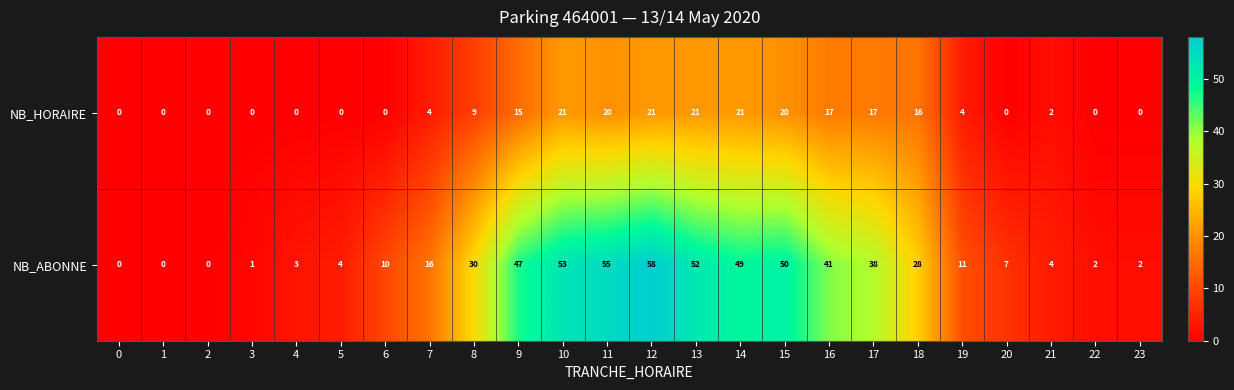

How many categories are shown in the chart?

24